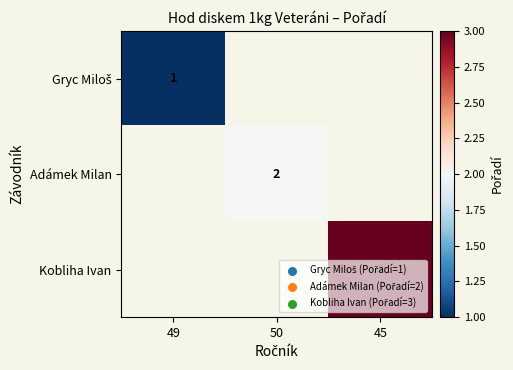

How many categories are shown in the chart?

3